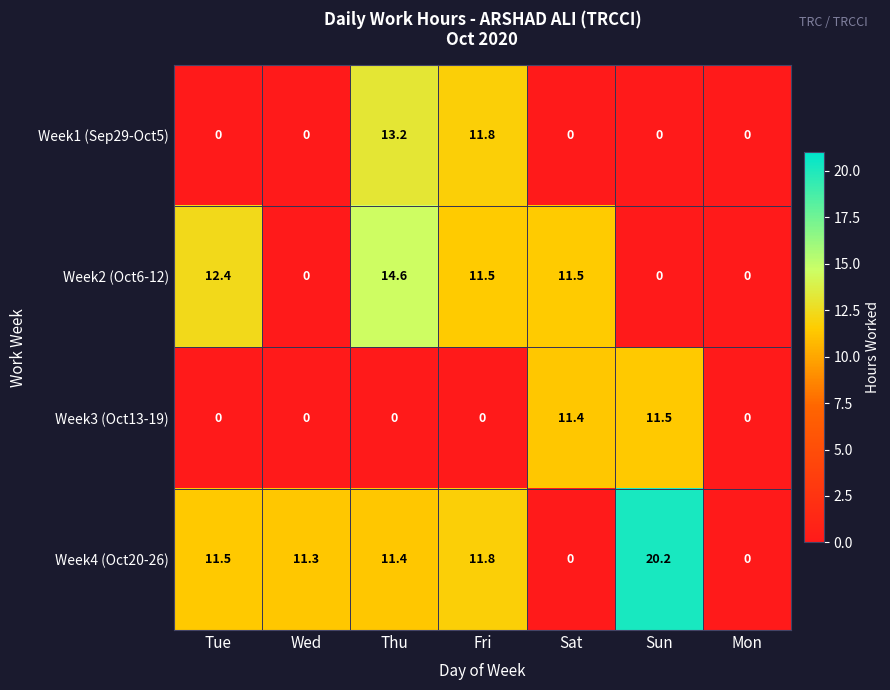

Count the number of data series in this chart.

4